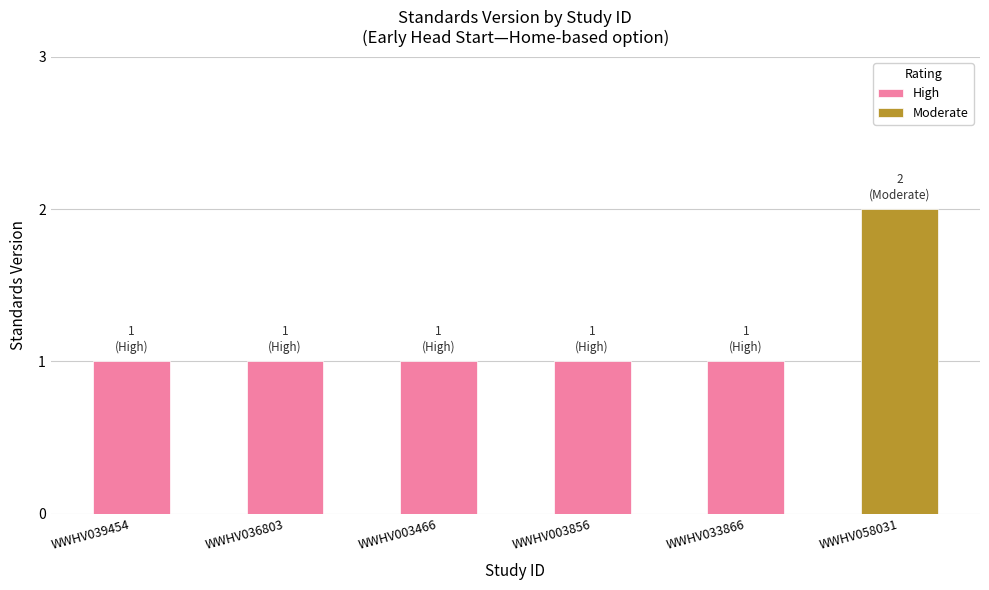

Reading left to right, extract all data points from this chart.

WWHV039454=1	WWHV036803=1	WWHV003466=1	WWHV003856=1	WWHV033866=1	WWHV058031=2